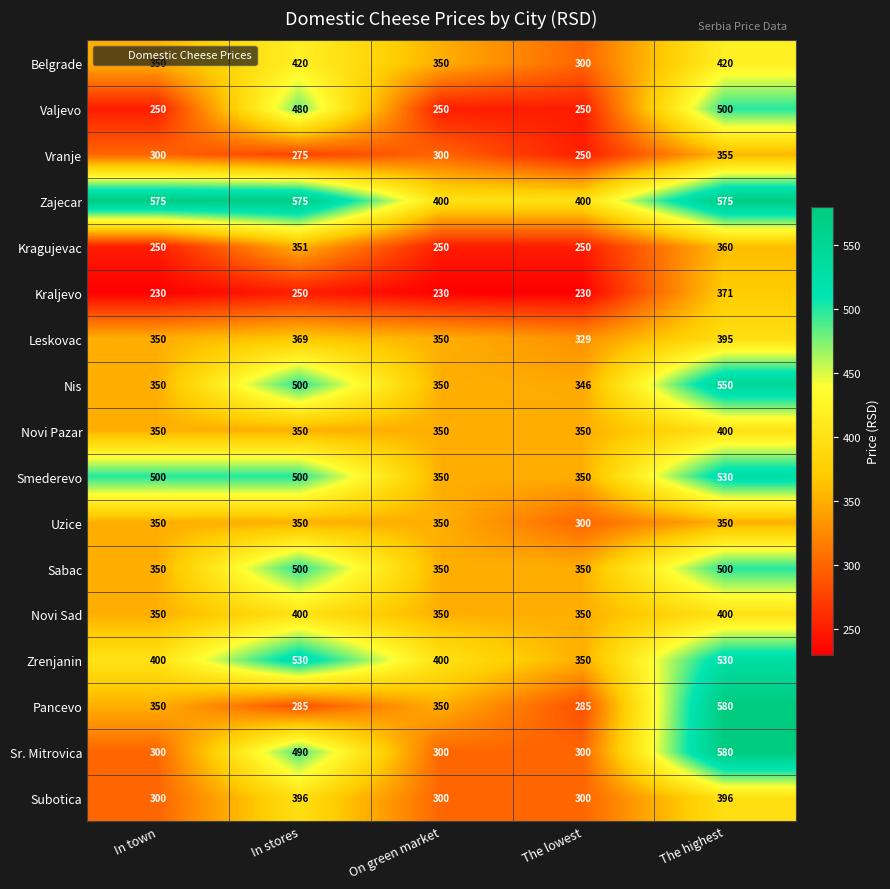

What is the average value of the Valjevo series?

346